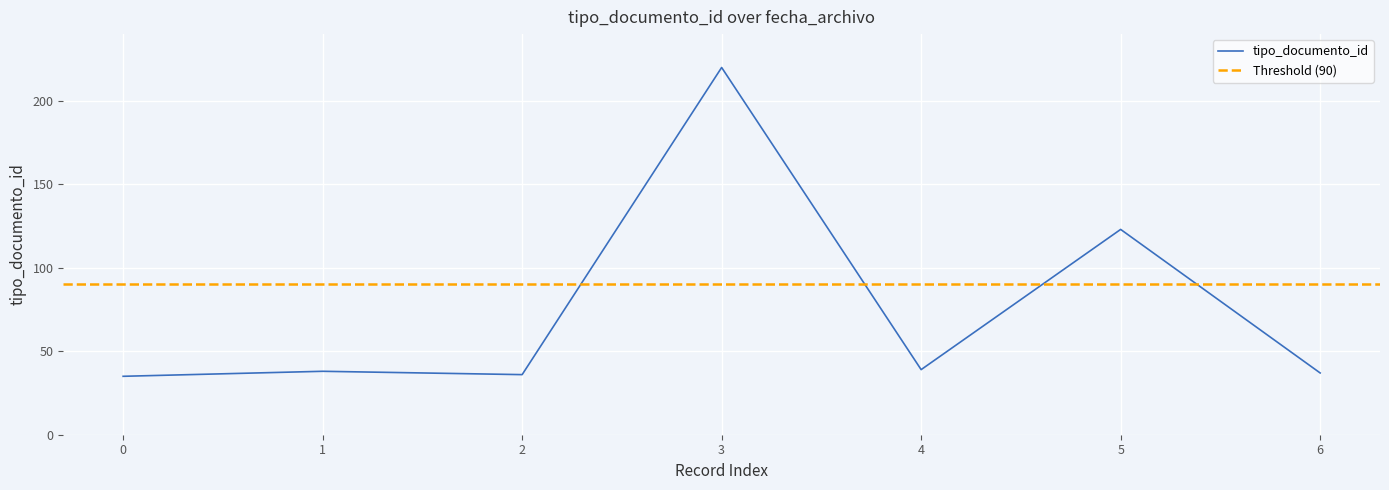

What is the minimum value shown in the chart?

35